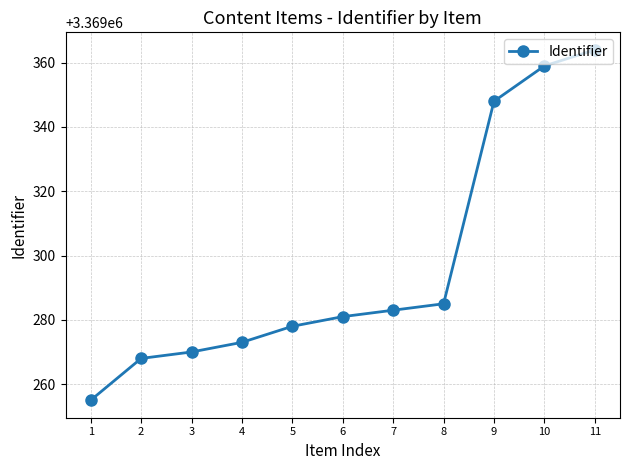

What is the difference between the second highest and minimum values?

104